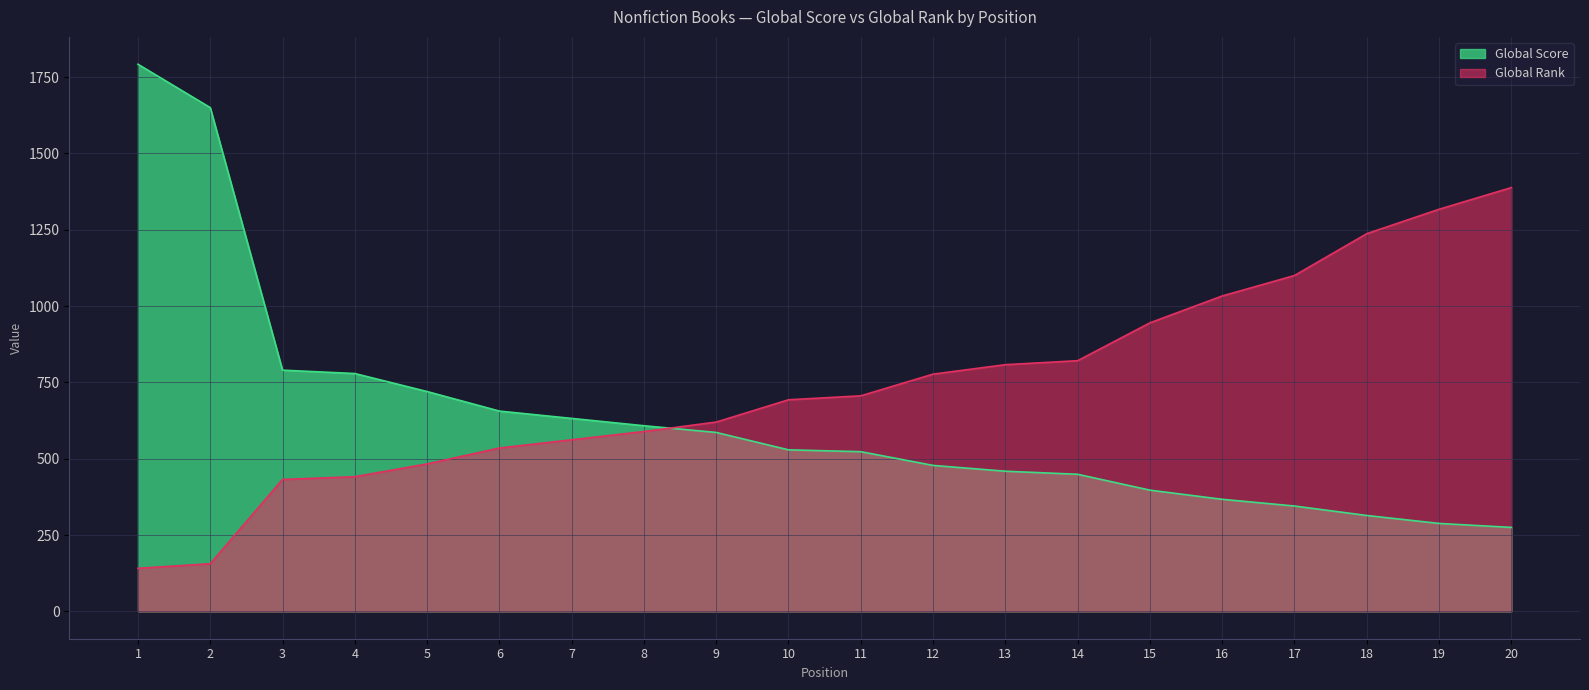

How many times do Global Score and Global Rank cross each other?

1